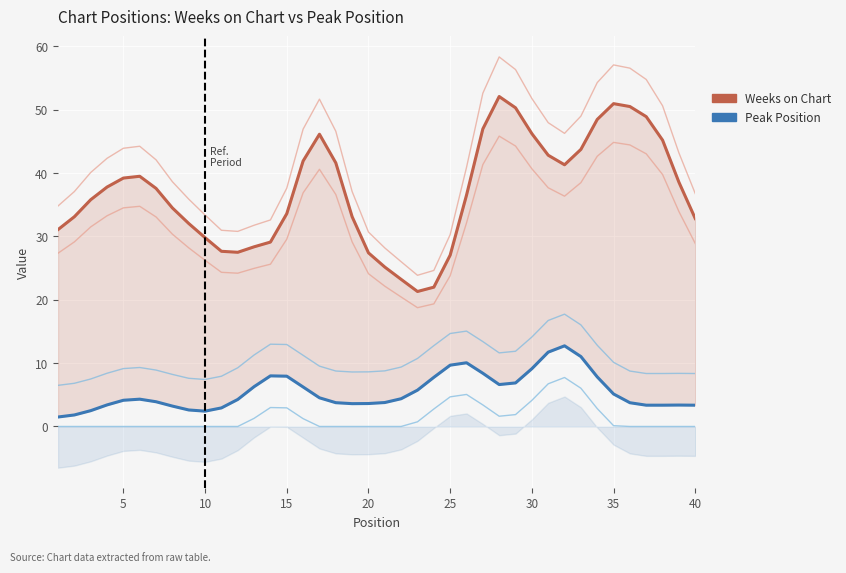

What is the difference between the maximum and minimum values in the Weeks on Chart series?

30.8